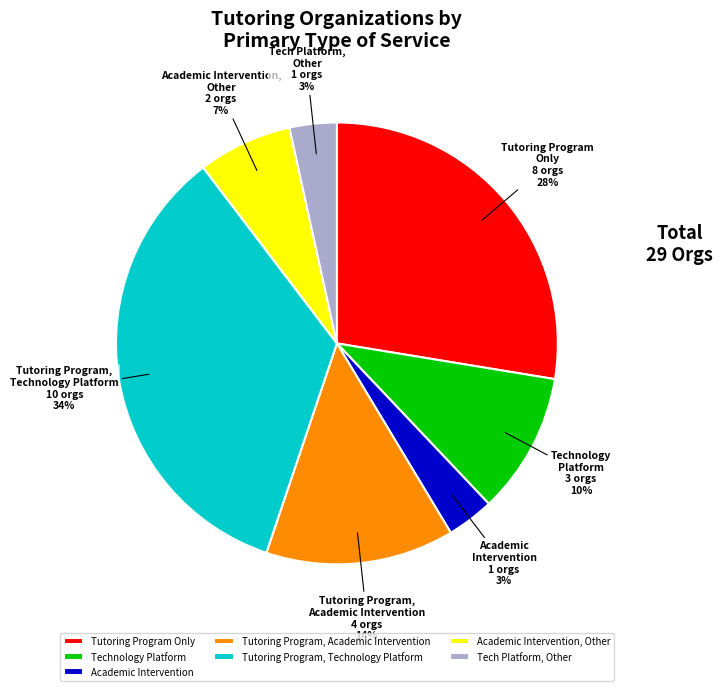

Is there any slice that represents more than half of the pie?

No